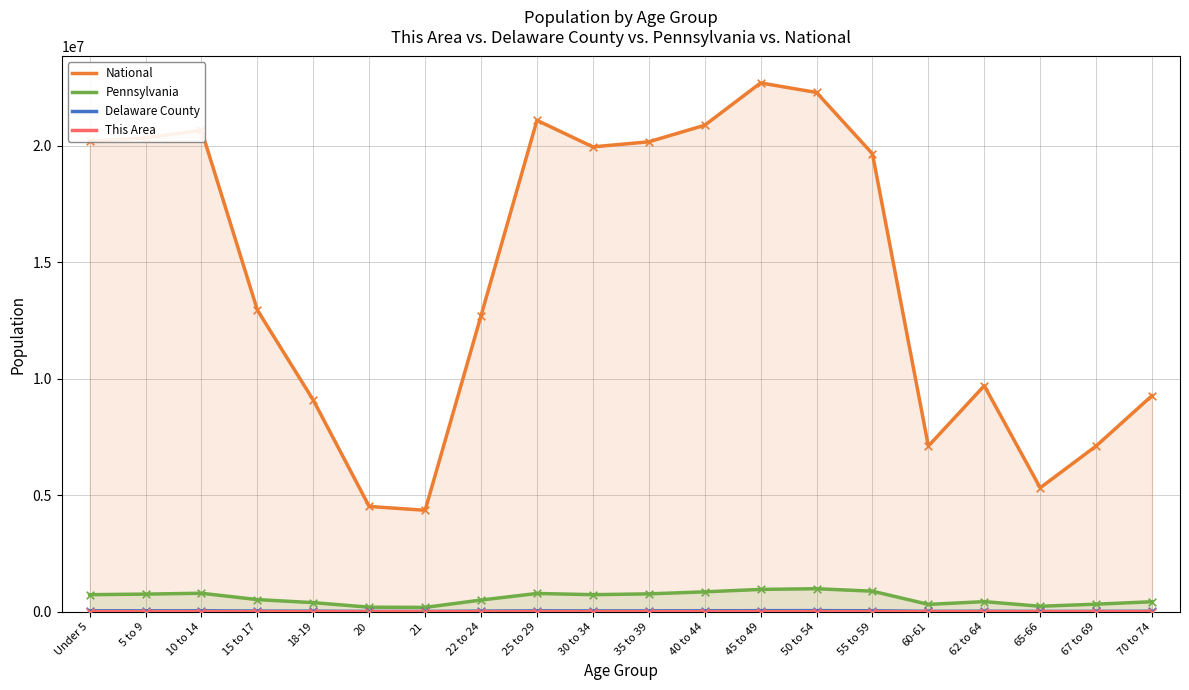

At which category is the sum across all series the highest?

45 to 49